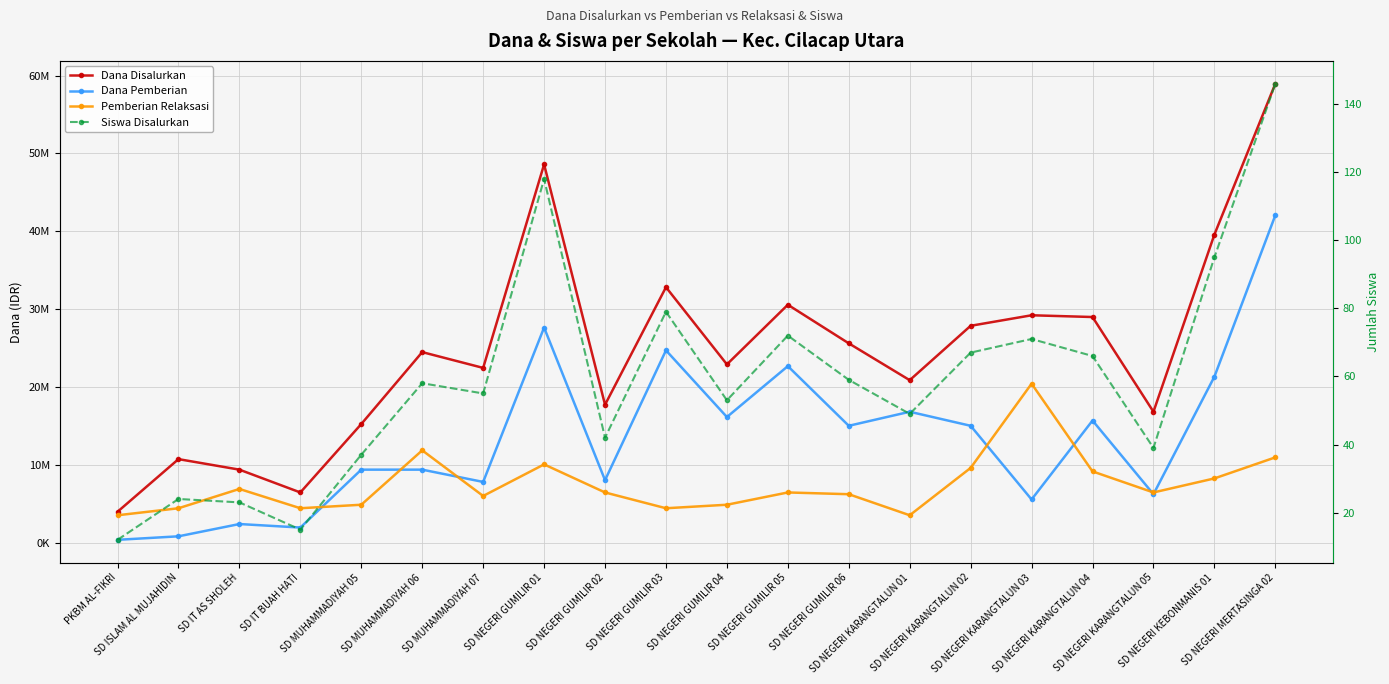

What is the value of the Pemberian Relaksasi point at the 3rd from the left?

6975000